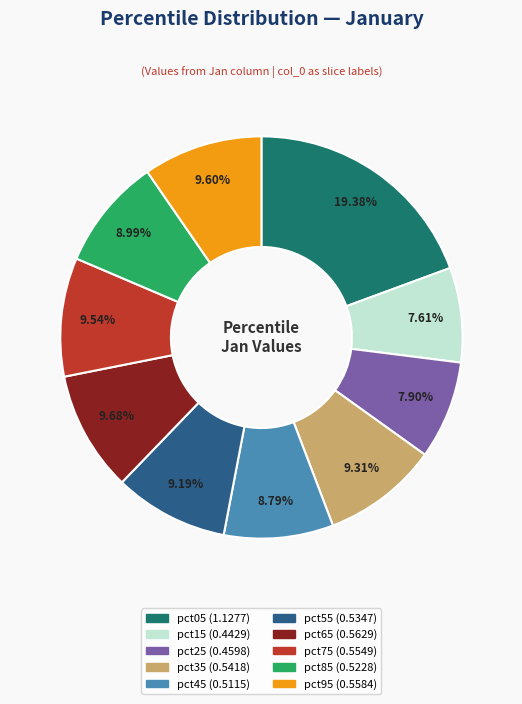

Which slice is the largest?

pct05